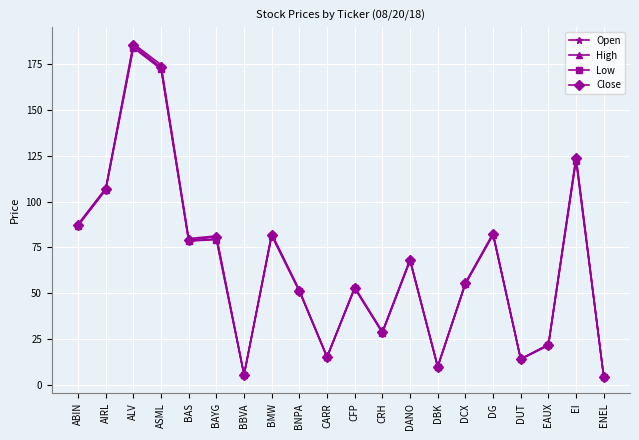

Which series has the widest spread of values?

High